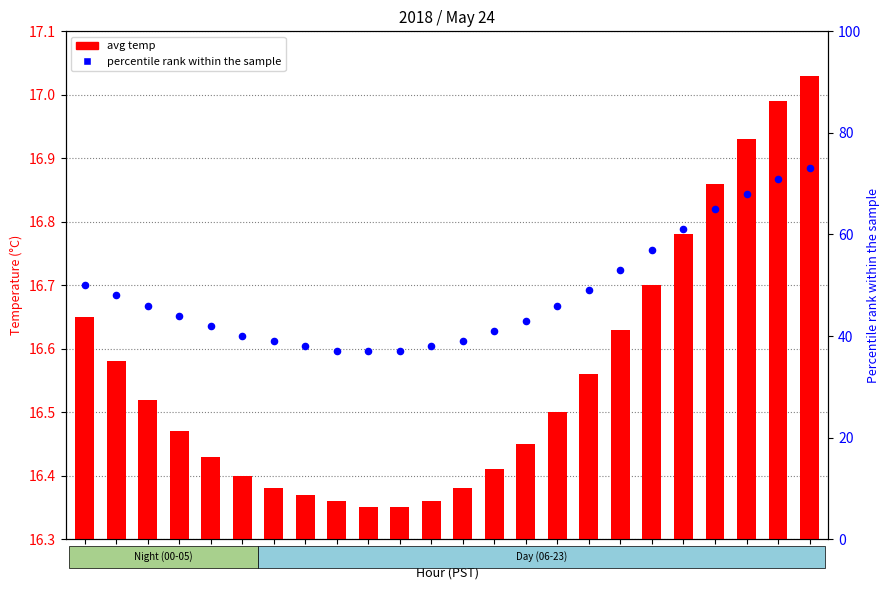

At which category is the sum across all series the highest?

23